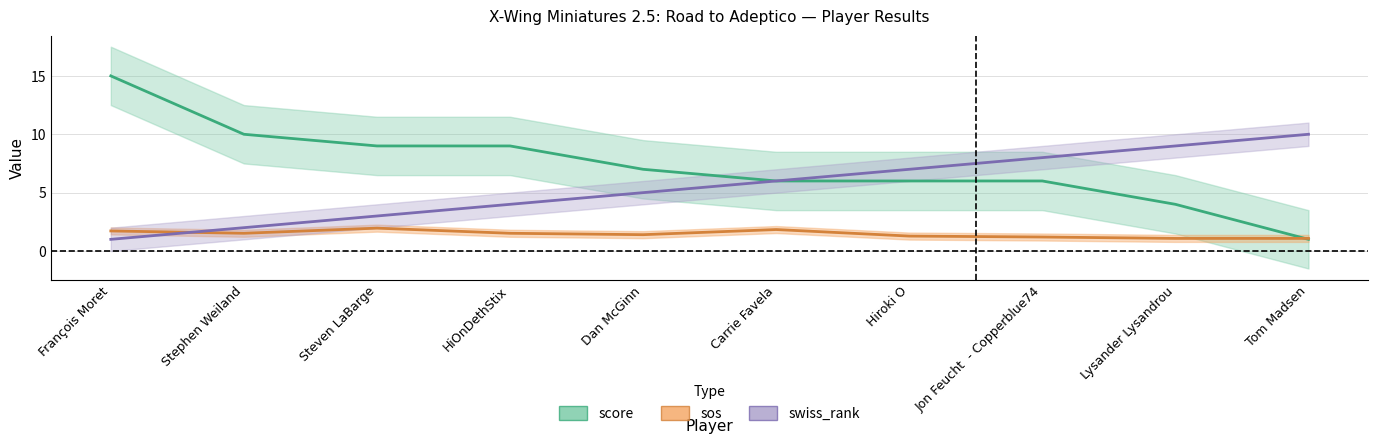

What is the difference between the highest and lowest values at Steven LaBarge?

7.0